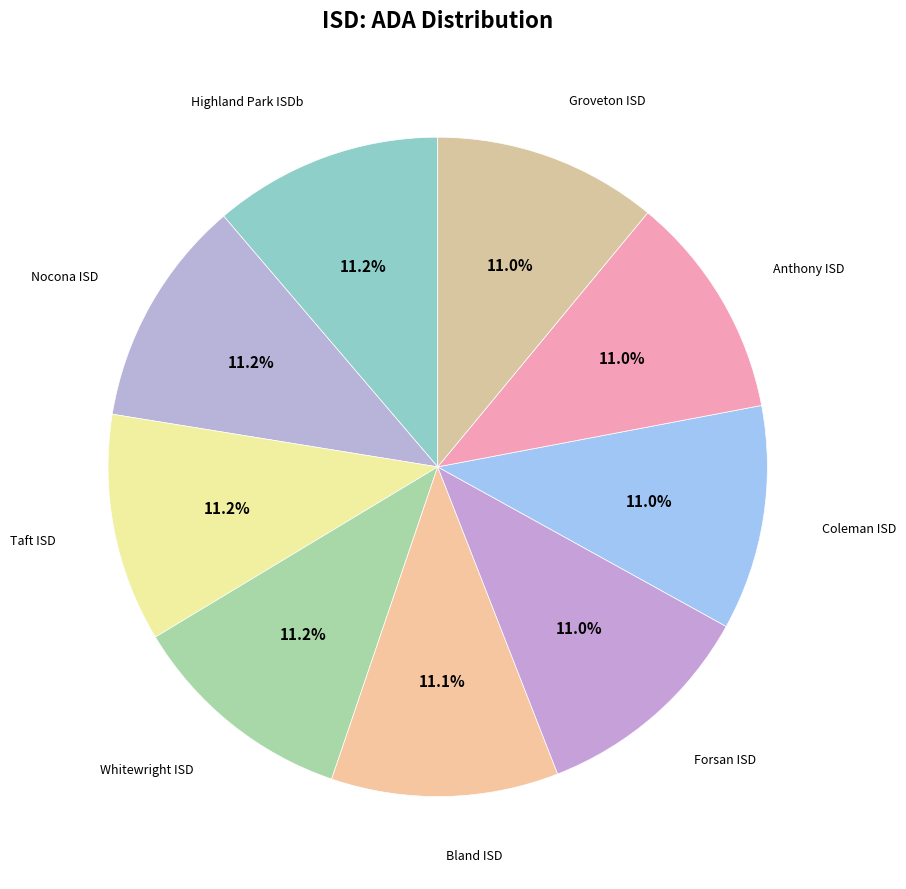

Approximately how many times larger is the value at Coleman ISD compared to Groveton ISD?

1.0